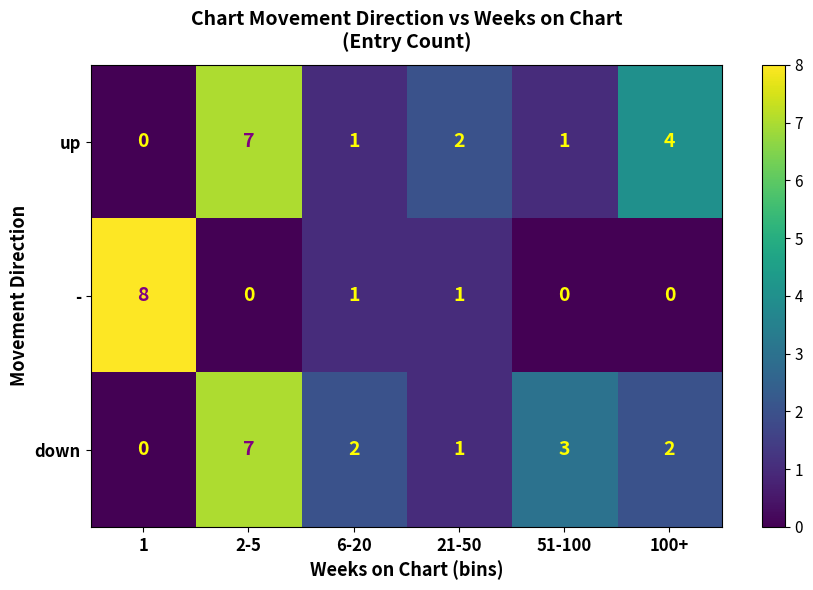

Count the number of categories in the chart.

6